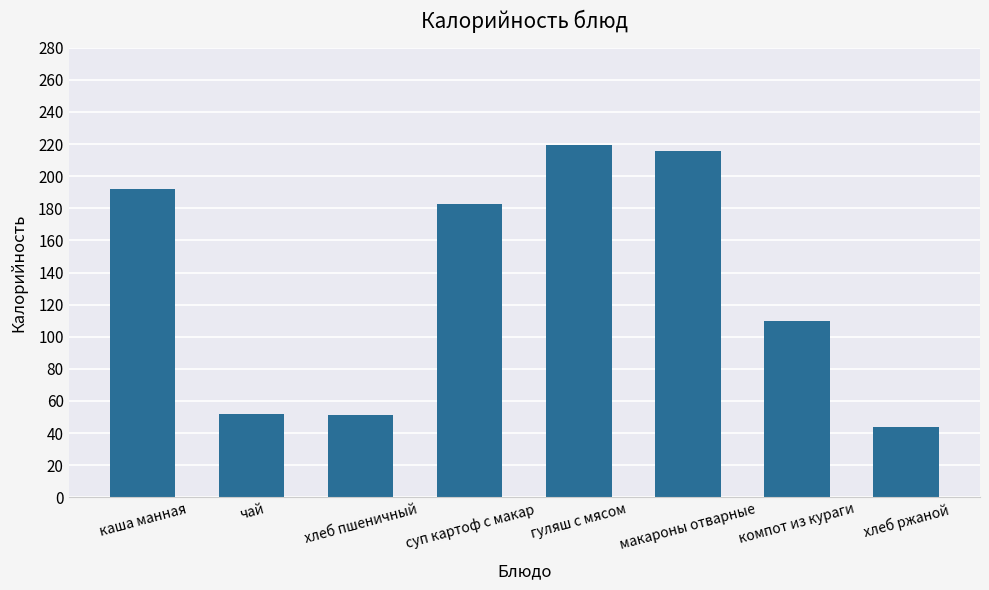

What is the difference between the maximum and minimum values?

175.3